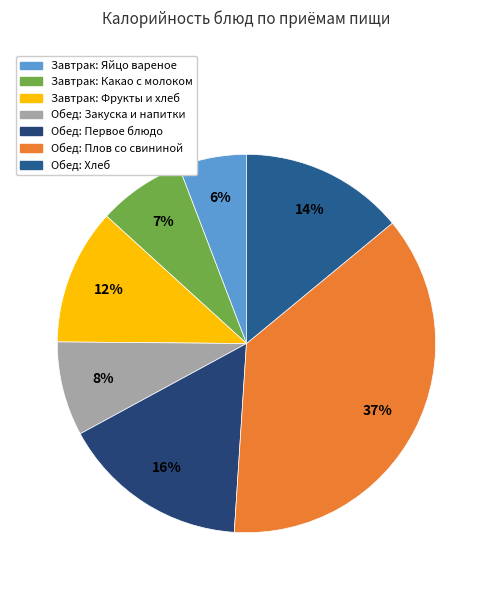

How many segments does this pie chart have?

7